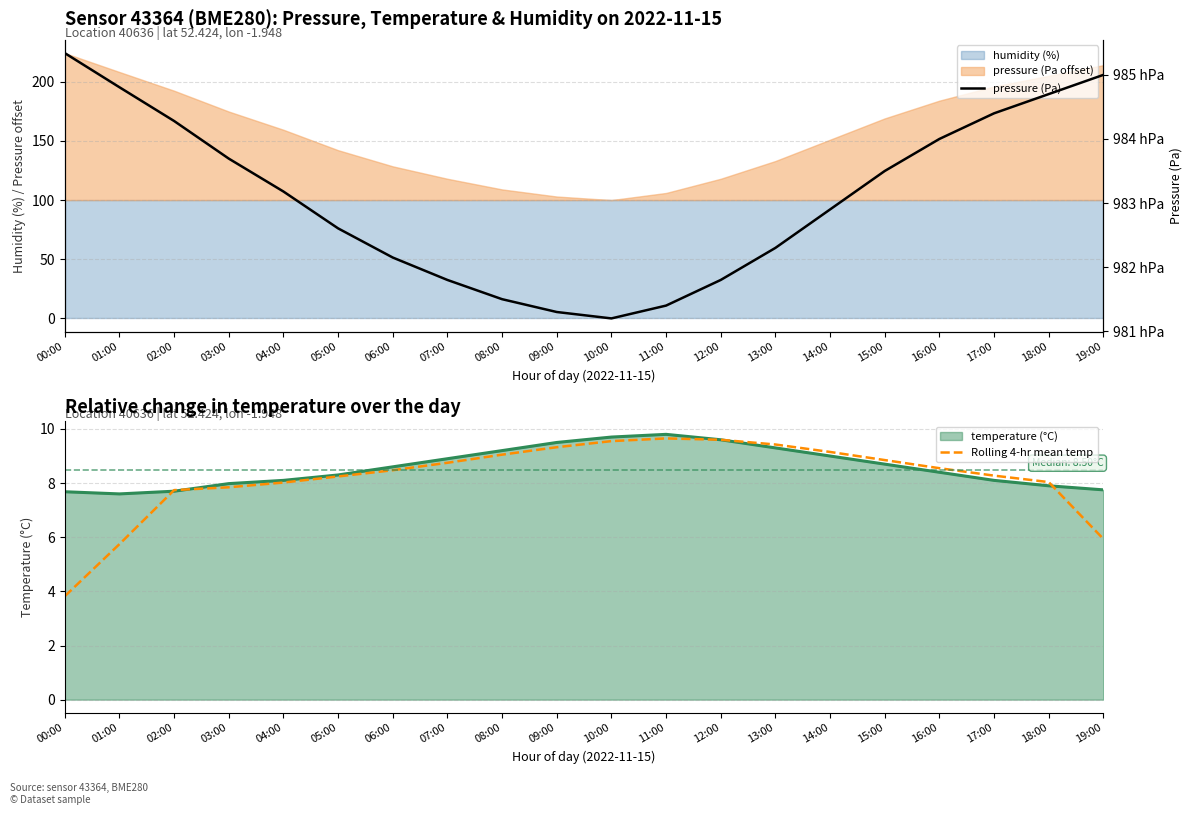

True or false: pressure (Pa) and Rolling 4-hr mean temp cross at least once.

False